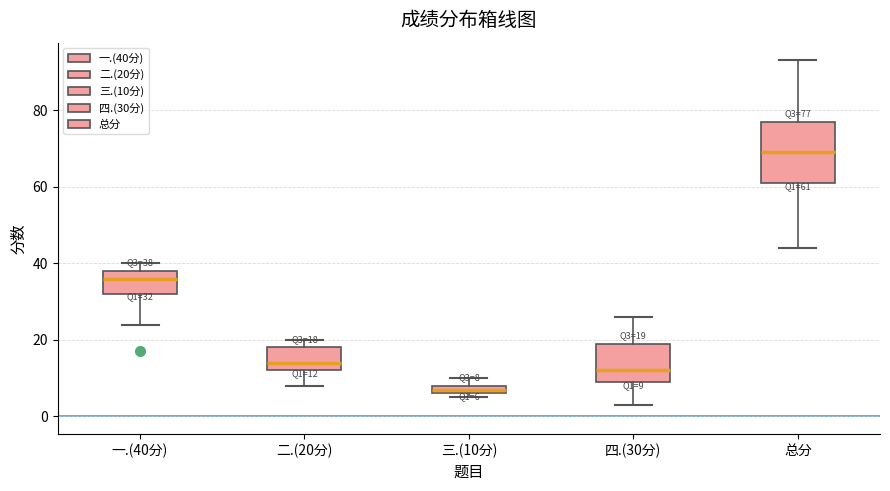

Which box's median line is the lowest?

三.(10分)